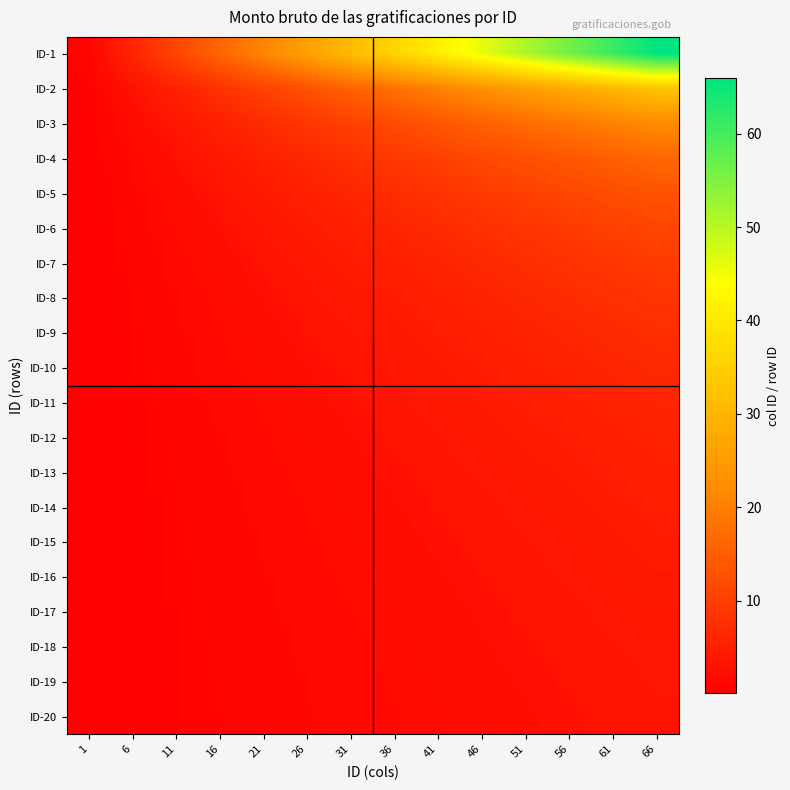

Between 41 and 46, which is larger?

46